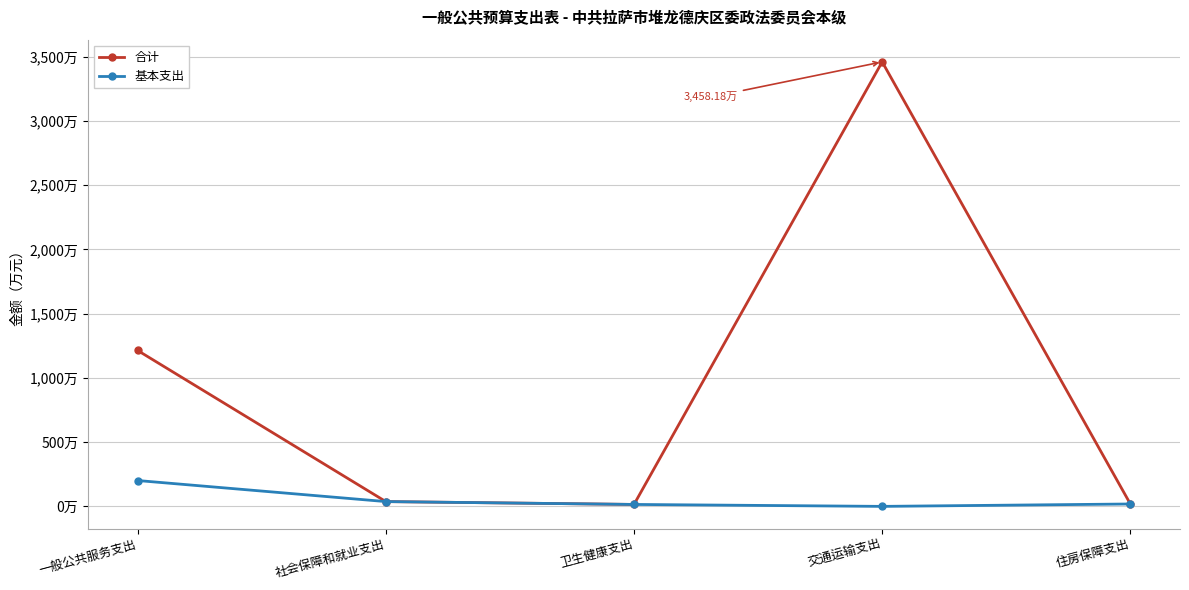

Is this an area chart (filled region under the line)?

No